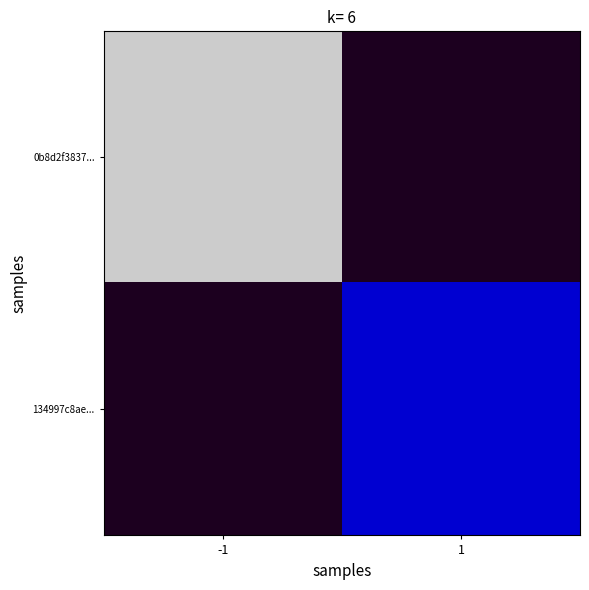

Reading left to right, list all the values displayed in this chart.

0b8d2f3837...: -1=79	1=0
134997c8ae...: -1=0	1=14